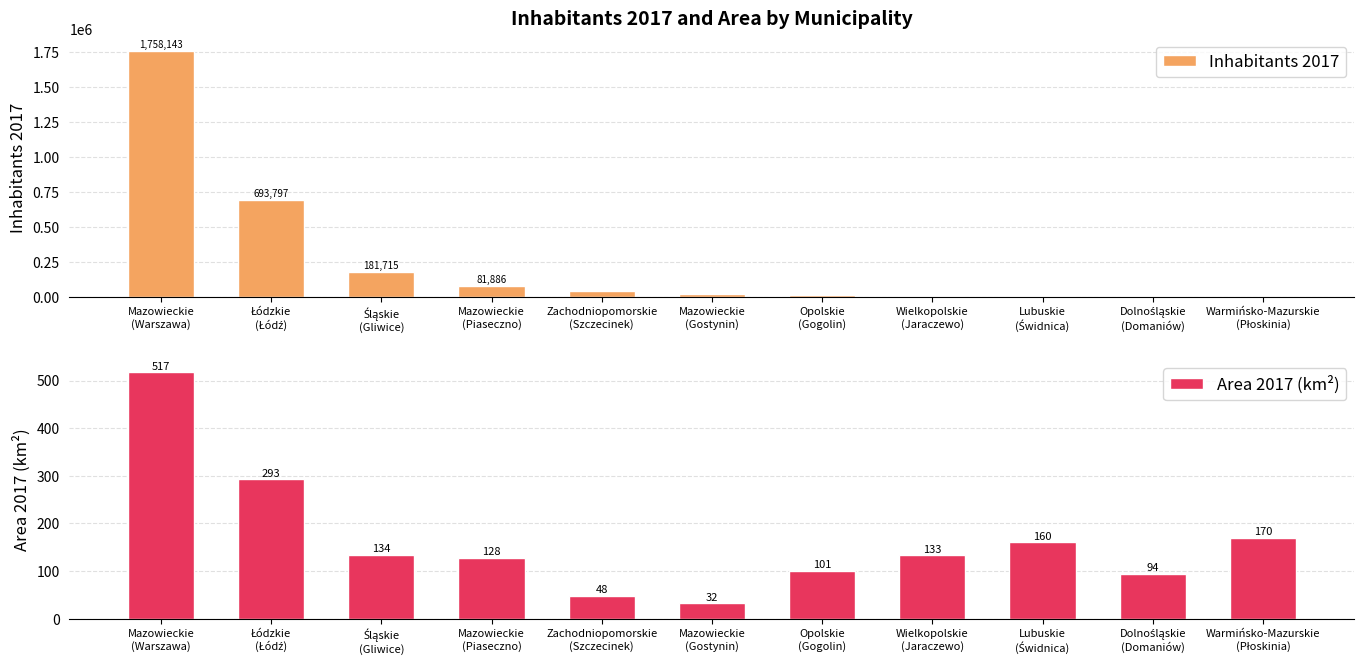

How many values in the Area 2017 (km²) series are below 133?

5